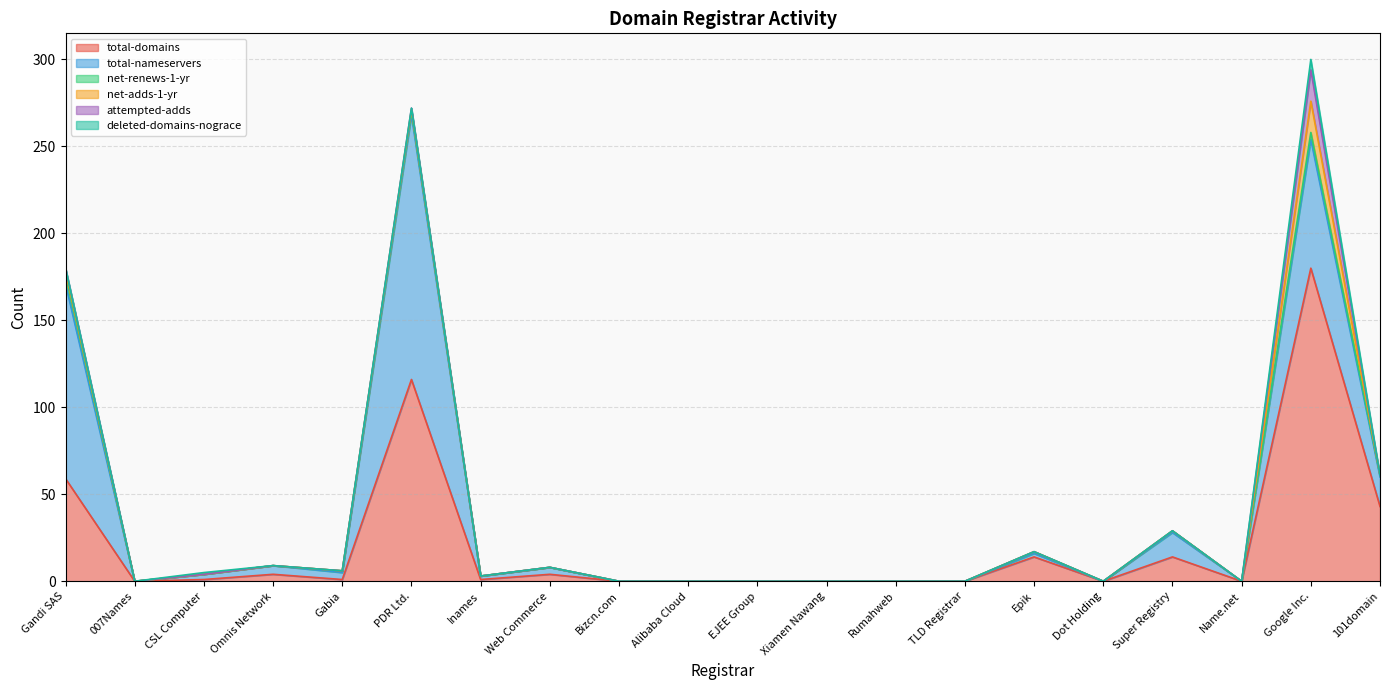

True or false: deleted-domains-nograce has more than 2 points higher than both neighbors.

False